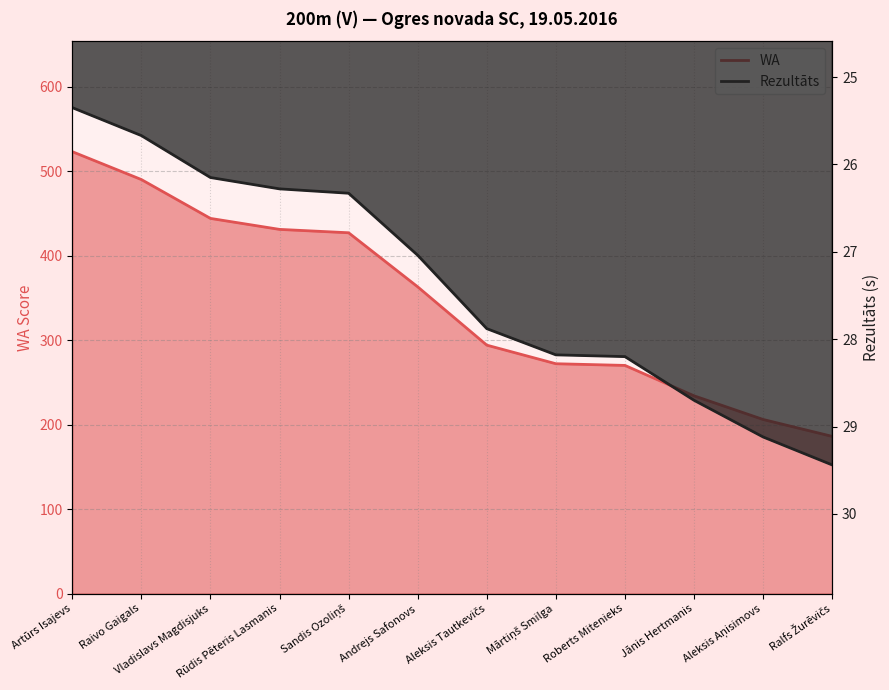

List the series in order of their overall mean, lowest first.

Rezultāts, WA